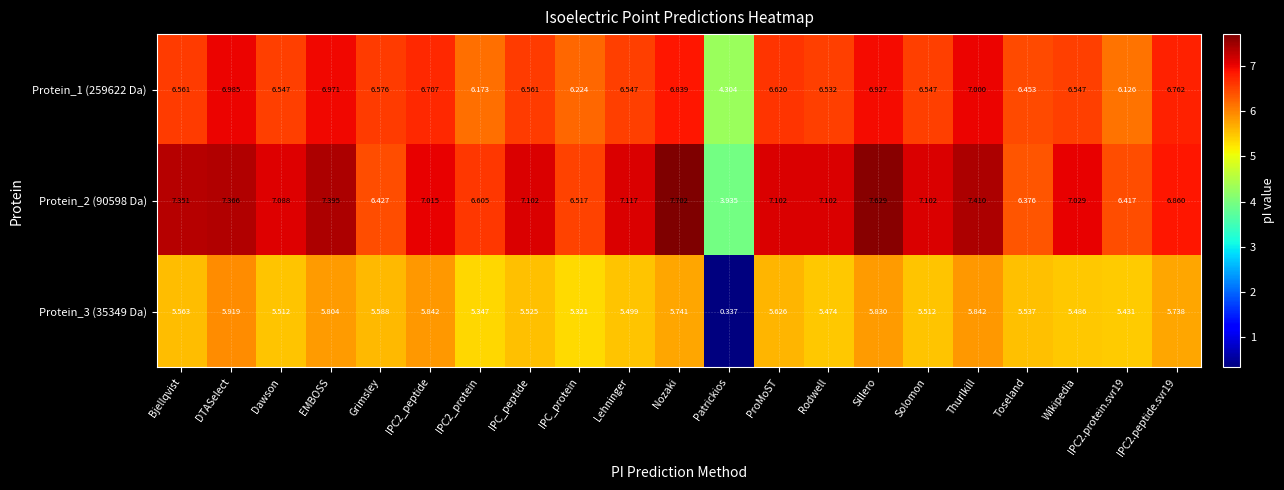

At how many categories does at least one series exceed 7?

14